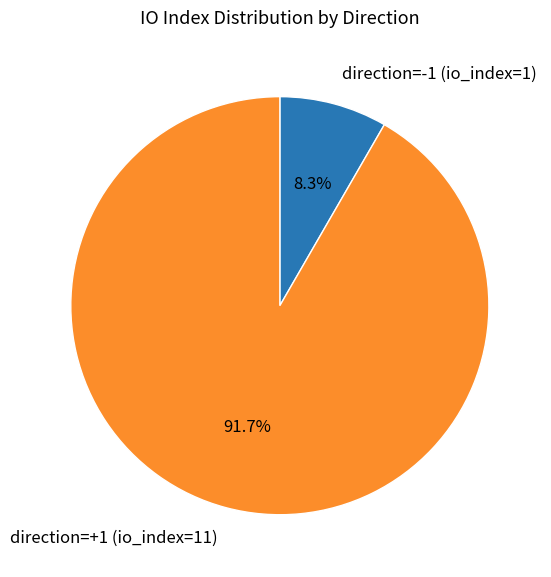

How many slices are in this pie chart?

2